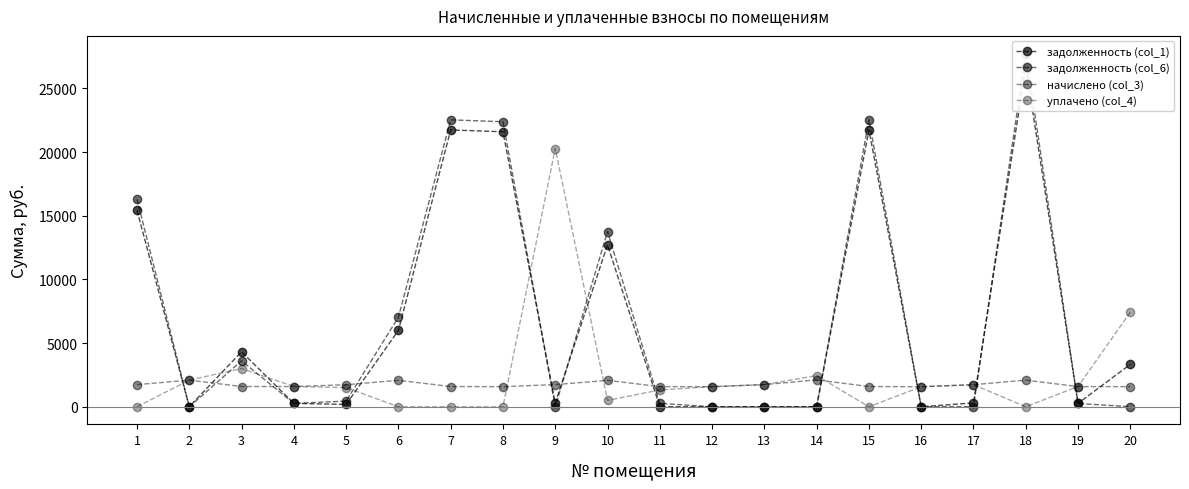

The value of начислено (col_3) at 6 is 2074.4. True or false?

True